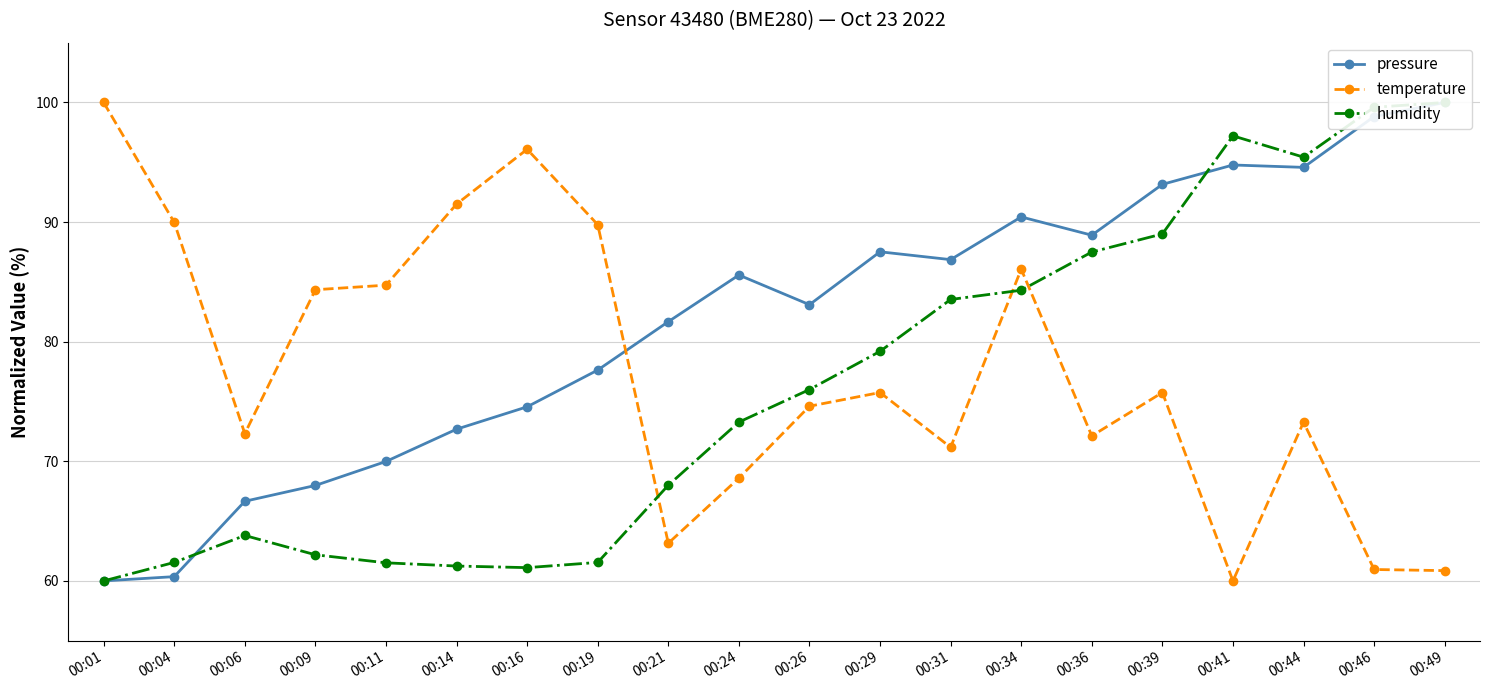

Where does the humidity series first go above 76?

00:29